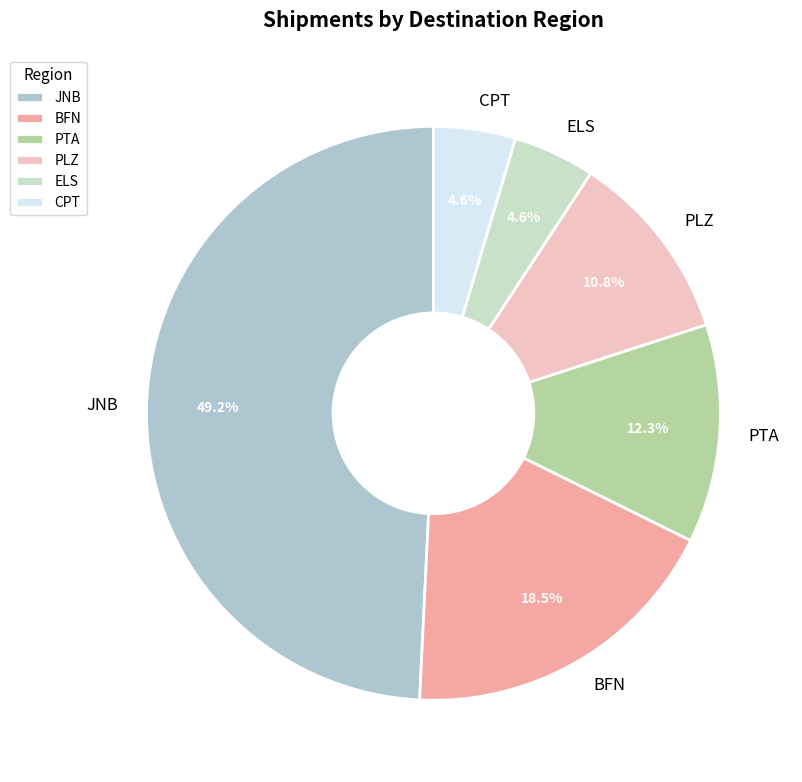

Between CPT and BFN, which is larger?

BFN